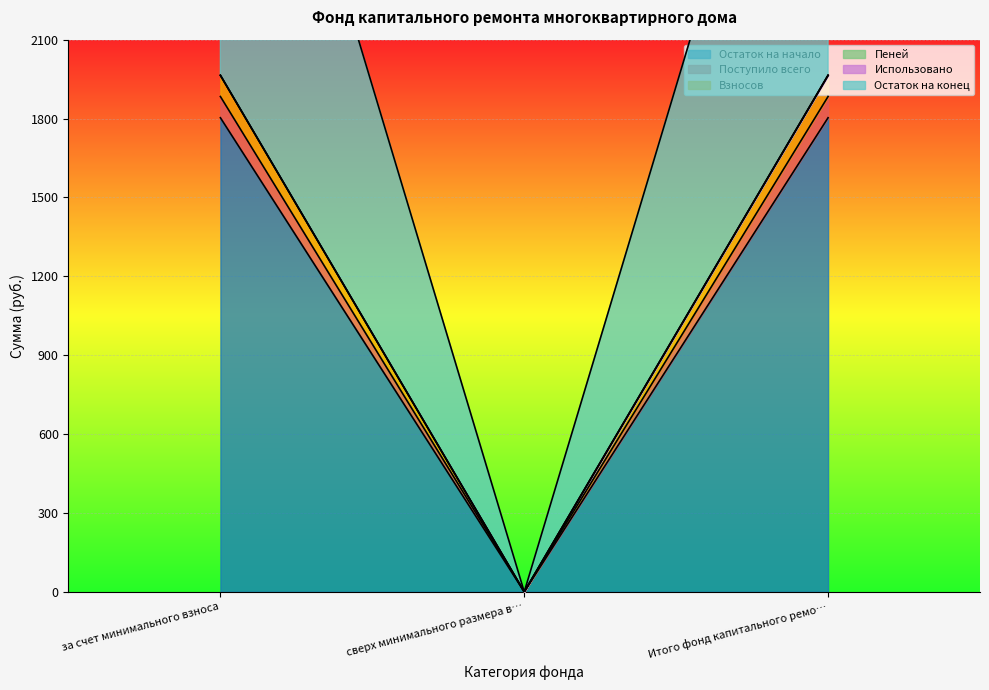

List the labels in order of Поступило всего value, largest first.

за счет минимального взноса, Итого фонд капитального ремо…, сверх минимального размера в…